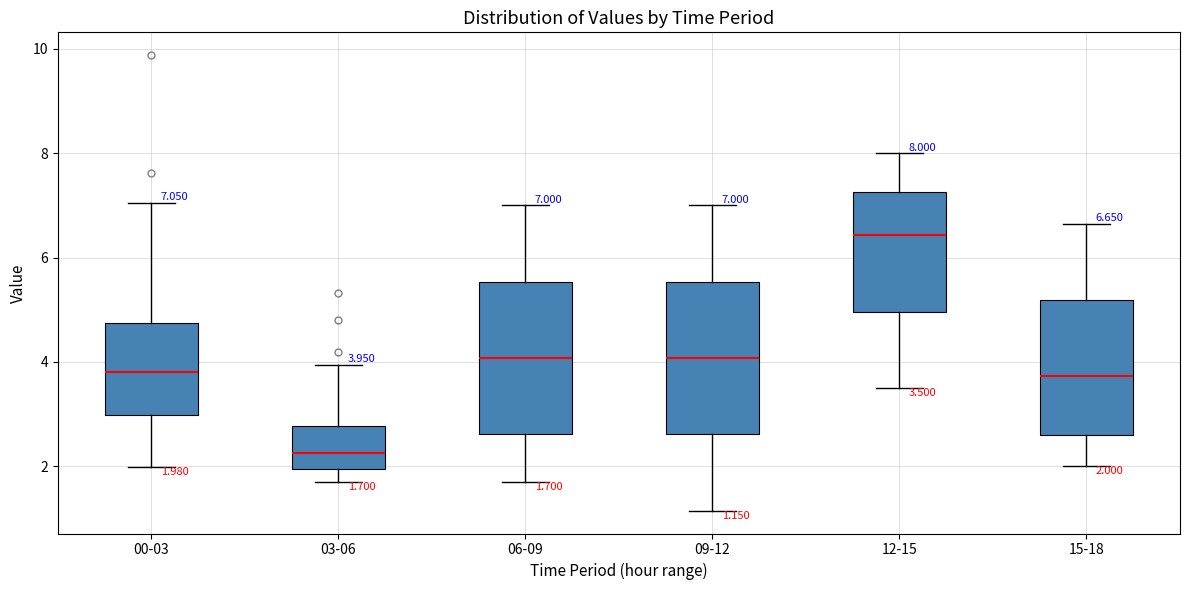

Which box's median line is the highest?

12-15